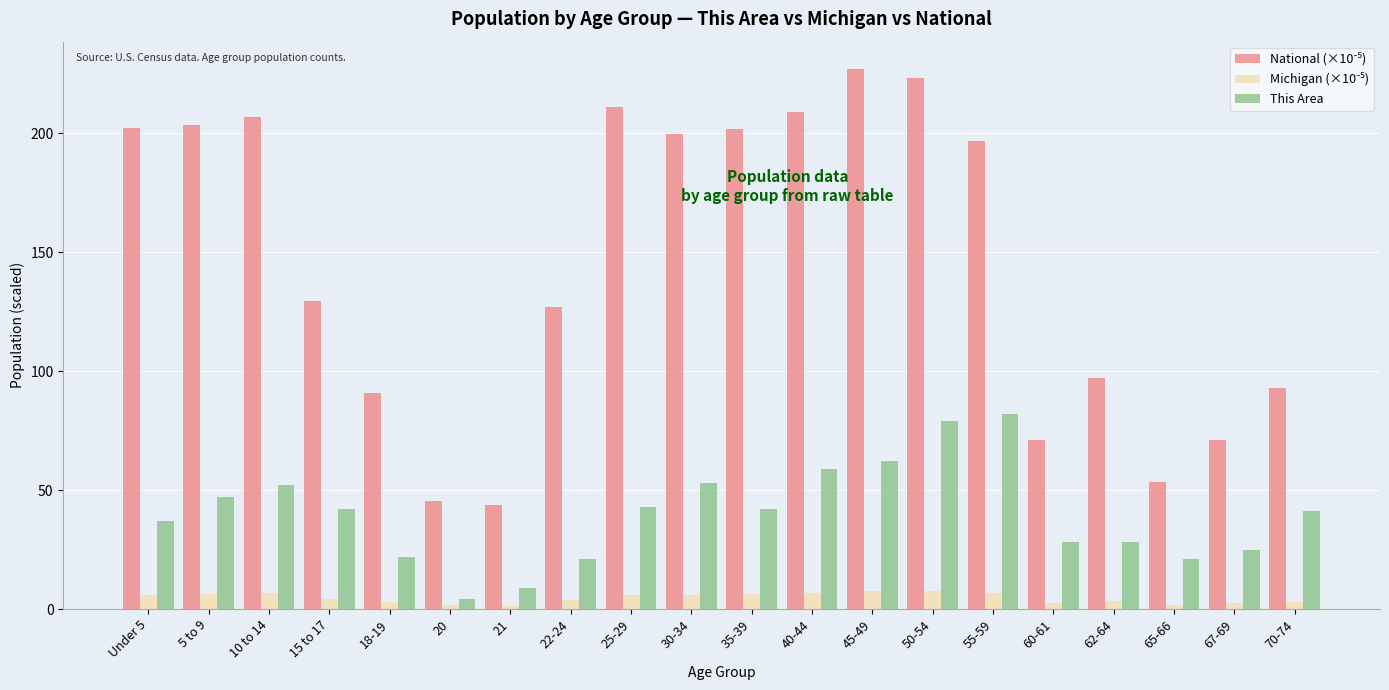

What is the maximum value shown in the chart?

227.1